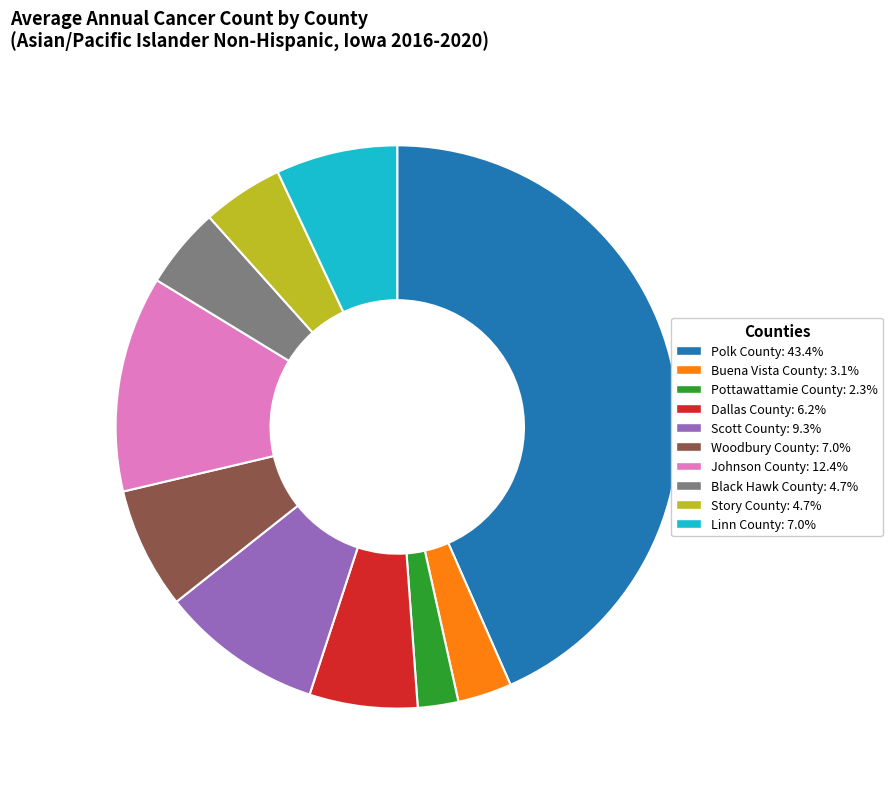

How many segments does this pie chart have?

10